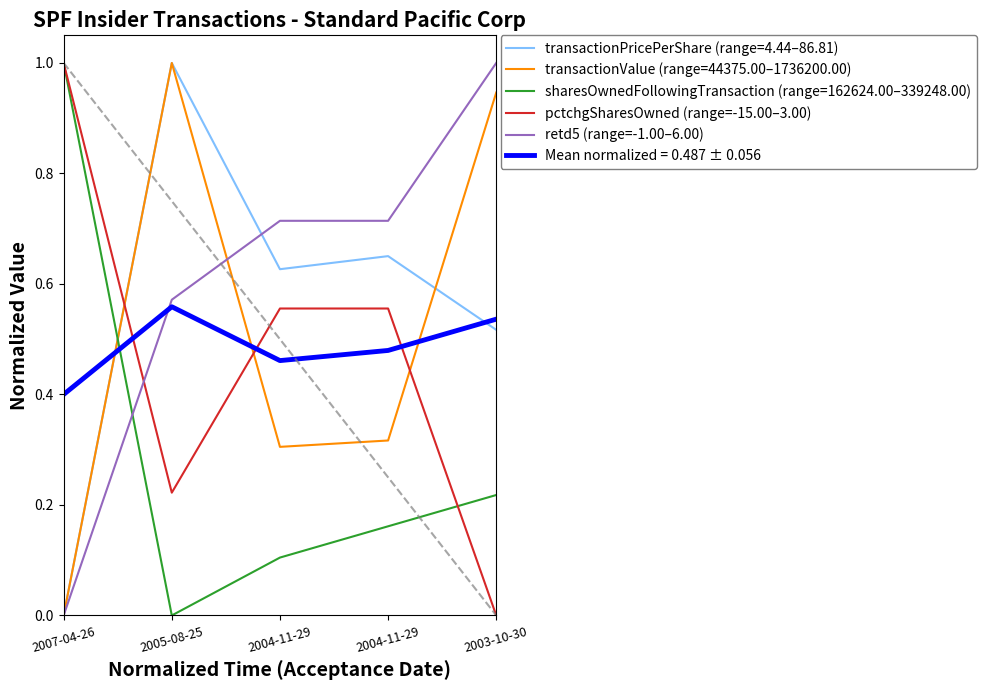

What is the approximate value of retd5 (range=-1.00–6.00) at 2004-11-29?

0.7